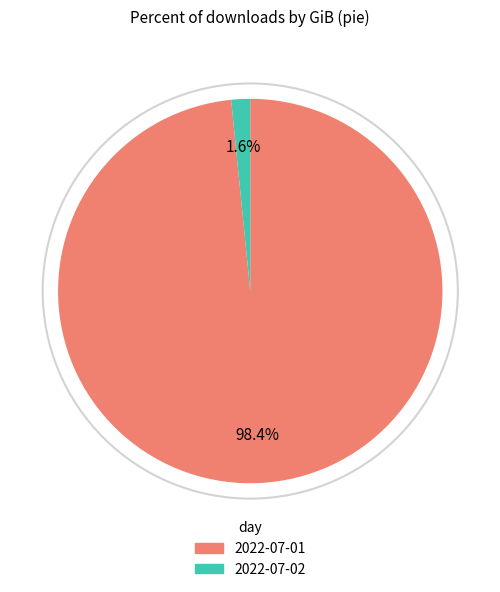

Which has a higher value, 2022-07-02 or 2022-07-01?

2022-07-01